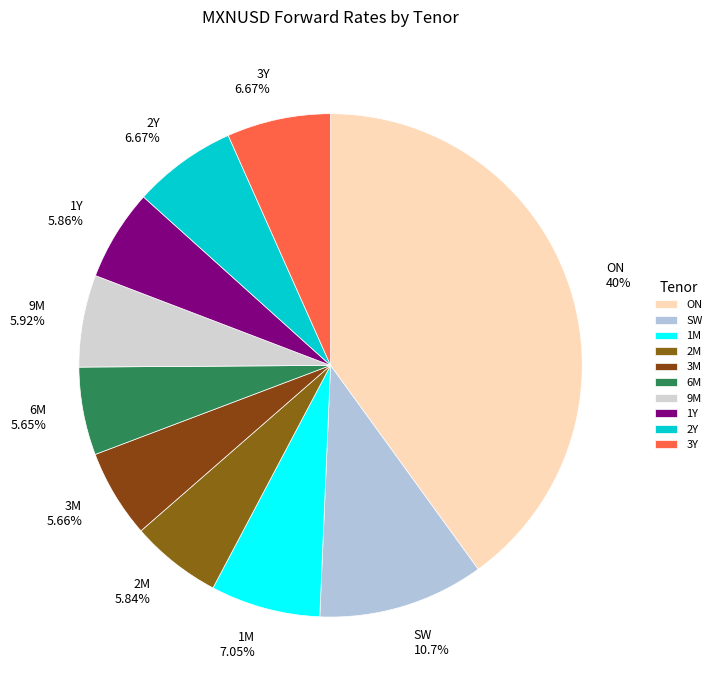

To the nearest percent, what percentage of the pie is 6M?

6%